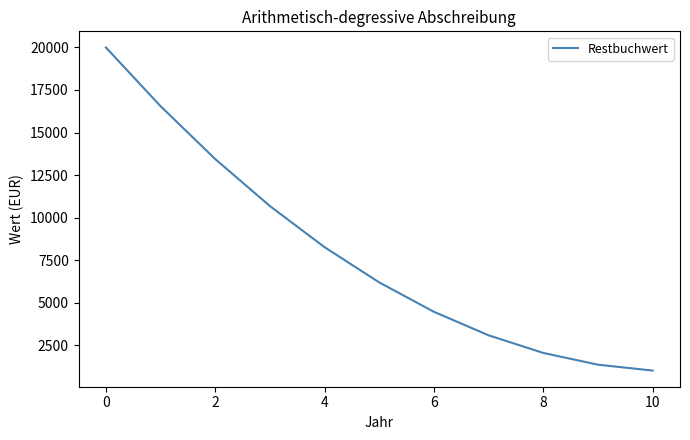

What is the greatest value displayed?

20000.0